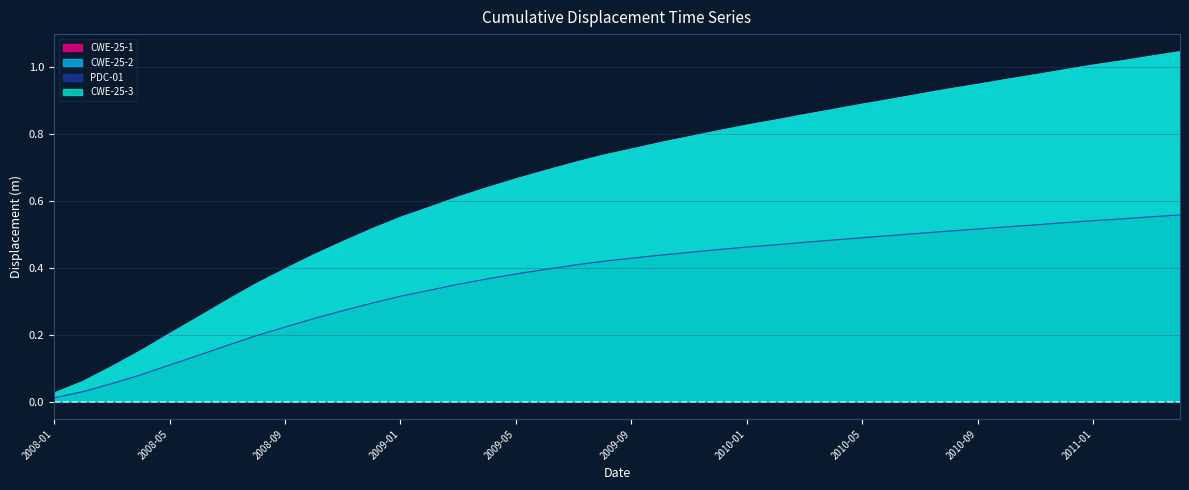

Reading left to right, transcribe all the data shown in this chart.

CWE-25-1: 2008-01=0.0	2008-02=0.1	2008-03=0.1	2008-04=0.2	2008-05=0.2	2008-06=0.3	2008-07=0.3	2008-08=0.4	2008-09=0.4	2008-10=0.4	2008-11=0.5	2008-12=0.5	2009-01=0.6	2009-02=0.6	2009-03=0.6	2009-04=0.6	2009-05=0.7	2009-06=0.7	2009-07=0.7	2009-08=0.7	2009-09=0.8	2009-10=0.8	2009-11=0.8	2009-12=0.8	2010-01=0.8	2010-02=0.8	2010-03=0.9	2010-04=0.9	2010-05=0.9	2010-06=0.9	2010-07=0.9	2010-08=0.9	2010-09=0.9	2010-10=1.0	2010-11=1.0	2010-12=1.0	2011-01=1.0	2011-02=1.0	2011-03=1.0	2011-04=1.0
CWE-25-2: 2008-01=0.0	2008-02=0.1	2008-03=0.1	2008-04=0.2	2008-05=0.2	2008-06=0.3	2008-07=0.3	2008-08=0.4	2008-09=0.4	2008-10=0.4	2008-11=0.5	2008-12=0.5	2009-01=0.5	2009-02=0.6	2009-03=0.6	2009-04=0.6	2009-05=0.7	2009-06=0.7	2009-07=0.7	2009-08=0.7	2009-09=0.8	2009-10=0.8	2009-11=0.8	2009-12=0.8	2010-01=0.8	2010-02=0.8	2010-03=0.9	2010-04=0.9	2010-05=0.9	2010-06=0.9	2010-07=0.9	2010-08=0.9	2010-09=0.9	2010-10=1.0	2010-11=1.0	2010-12=1.0	2011-01=1.0	2011-02=1.0	2011-03=1.0	2011-04=1.0
PDC-01: 2008-01=0.0	2008-02=0.0	2008-03=0.1	2008-04=0.1	2008-05=0.1	2008-06=0.1	2008-07=0.2	2008-08=0.2	2008-09=0.2	2008-10=0.2	2008-11=0.3	2008-12=0.3	2009-01=0.3	2009-02=0.3	2009-03=0.4	2009-04=0.4	2009-05=0.4	2009-06=0.4	2009-07=0.4	2009-08=0.4	2009-09=0.4	2009-10=0.4	2009-11=0.4	2009-12=0.5	2010-01=0.5	2010-02=0.5	2010-03=0.5	2010-04=0.5	2010-05=0.5	2010-06=0.5	2010-07=0.5	2010-08=0.5	2010-09=0.5	2010-10=0.5	2010-11=0.5	2010-12=0.5	2011-01=0.5	2011-02=0.5	2011-03=0.6	2011-04=0.6
CWE-25-3: 2008-01=0.0	2008-02=0.1	2008-03=0.1	2008-04=0.2	2008-05=0.2	2008-06=0.3	2008-07=0.3	2008-08=0.4	2008-09=0.4	2008-10=0.4	2008-11=0.5	2008-12=0.5	2009-01=0.6	2009-02=0.6	2009-03=0.6	2009-04=0.6	2009-05=0.7	2009-06=0.7	2009-07=0.7	2009-08=0.7	2009-09=0.8	2009-10=0.8	2009-11=0.8	2009-12=0.8	2010-01=0.8	2010-02=0.8	2010-03=0.9	2010-04=0.9	2010-05=0.9	2010-06=0.9	2010-07=0.9	2010-08=0.9	2010-09=0.9	2010-10=1.0	2010-11=1.0	2010-12=1.0	2011-01=1.0	2011-02=1.0	2011-03=1.0	2011-04=1.0